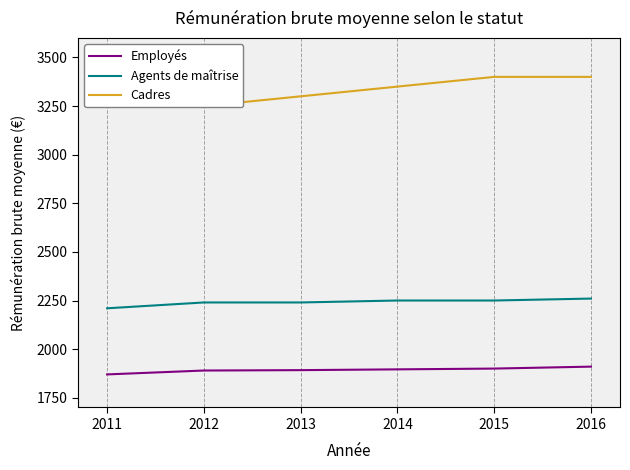

What is the difference between the Cadres values at 2016 and 2011?

150